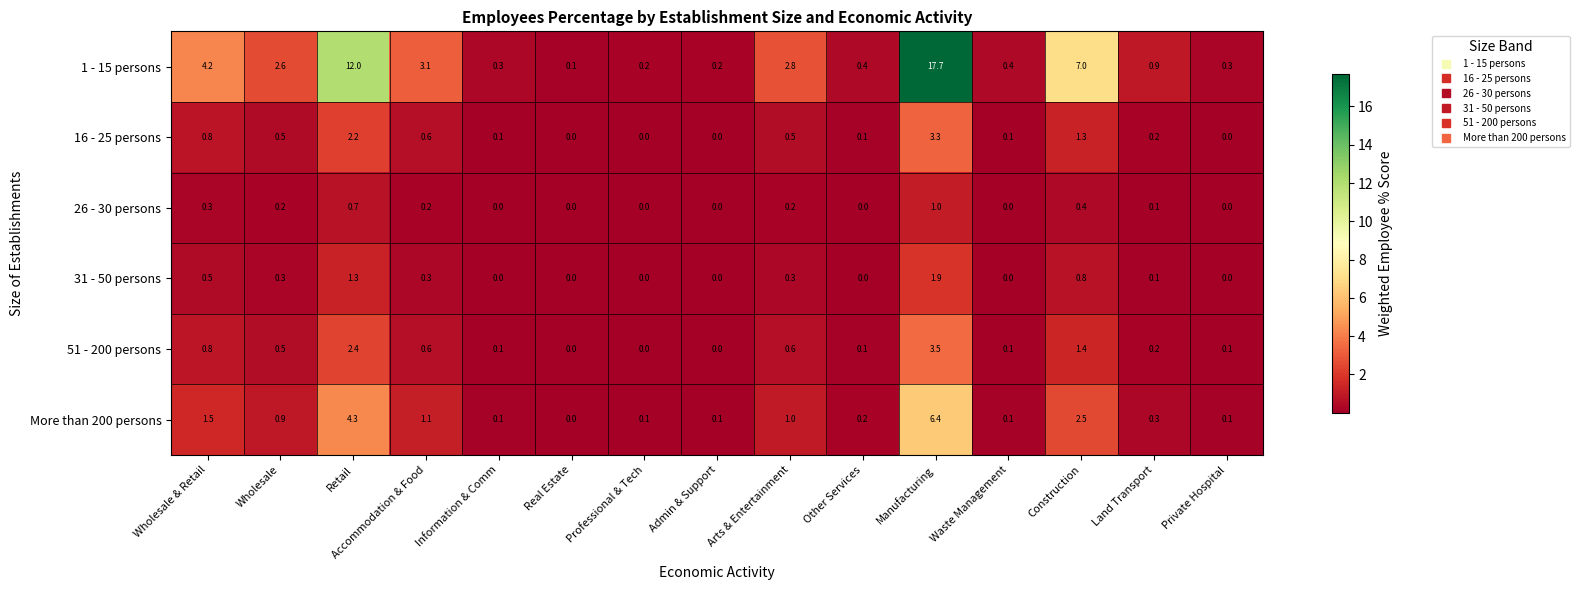

The value of 31 - 50 persons at Manufacturing is 2.5. True or false?

False